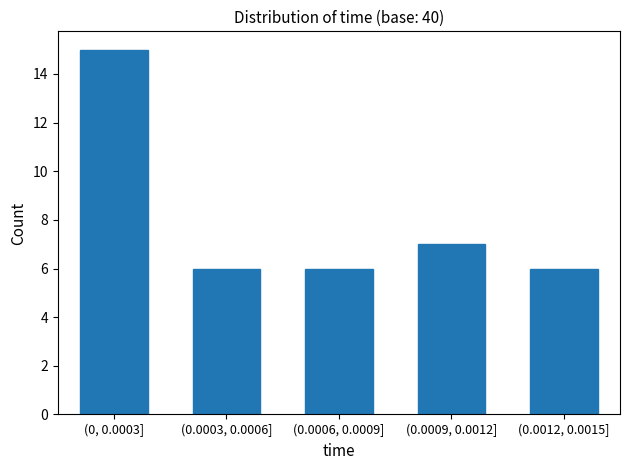

Reading left to right, what are all the values shown in this chart?

(0, 0.0003]=15	(0.0003, 0.0006]=6	(0.0006, 0.0009]=6	(0.0009, 0.0012]=7	(0.0012, 0.0015]=6